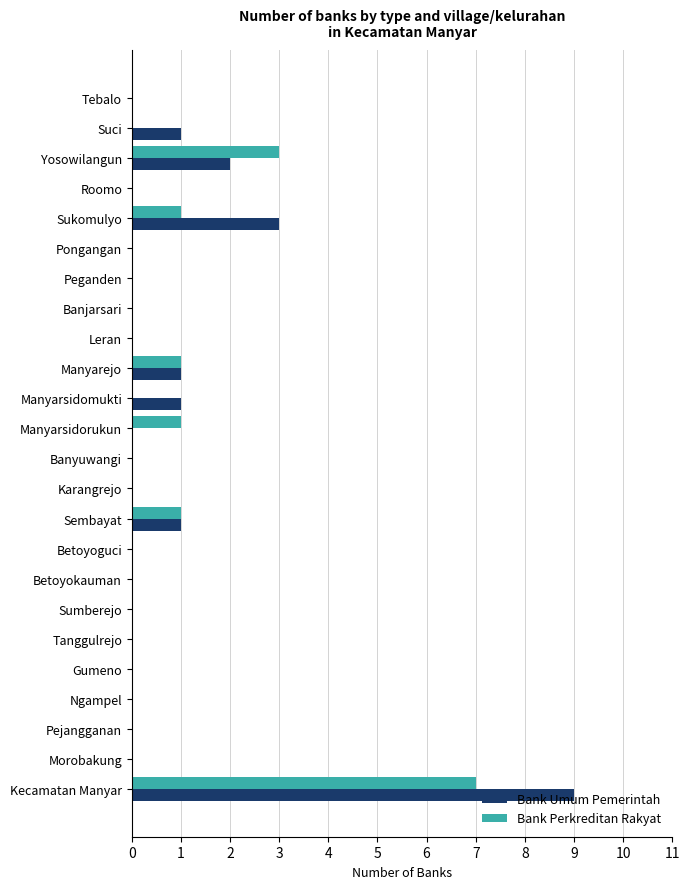

How many categories are shown in the chart?

24